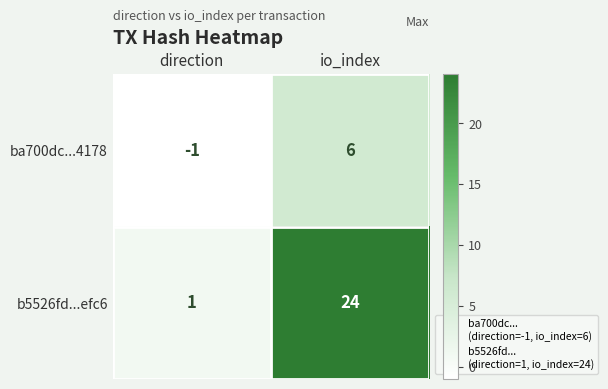

Which label corresponds to the smallest value in the chart?

direction